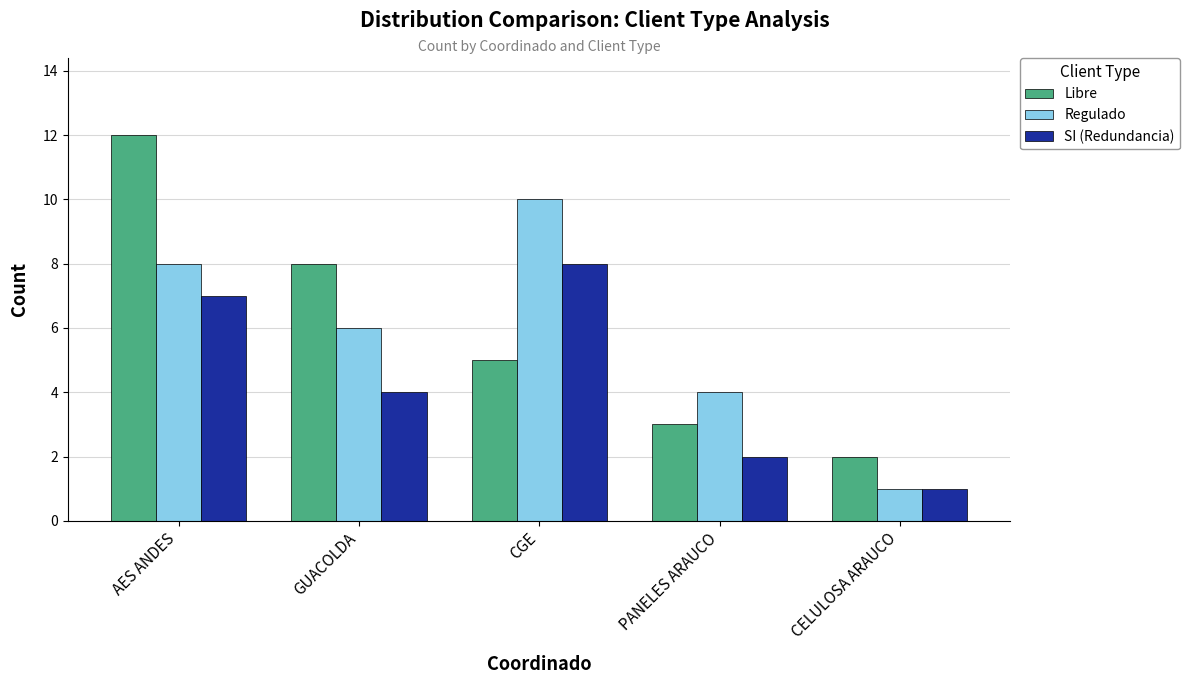

What is the value of the SI (Redundancia) bar at the 5th from the left?

1